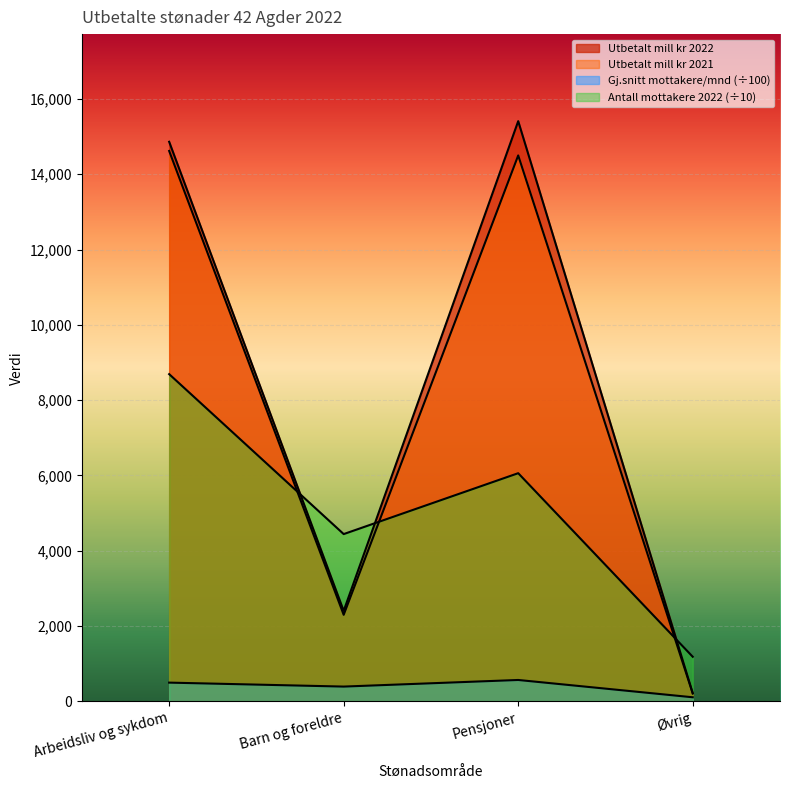

Reading left to right, what are all the values shown in this chart?

Utbetalt mill kr 2022: Arbeidsliv og sykdom=14860.3	Barn og foreldre=2406.1	Pensjoner=15407.9	Øvrig=220.3
Utbetalt mill kr 2021: Arbeidsliv og sykdom=14616.8	Barn og foreldre=2301.0	Pensjoner=14498.0	Øvrig=212.5
Antall mottakere 2022: Arbeidsliv og sykdom=8691.1	Barn og foreldre=4444.5	Pensjoner=6061.3	Øvrig=1187.0
Gj snitt per maaned: Arbeidsliv og sykdom=500.8	Barn og foreldre=395.6	Pensjoner=571.0	Øvrig=111.5